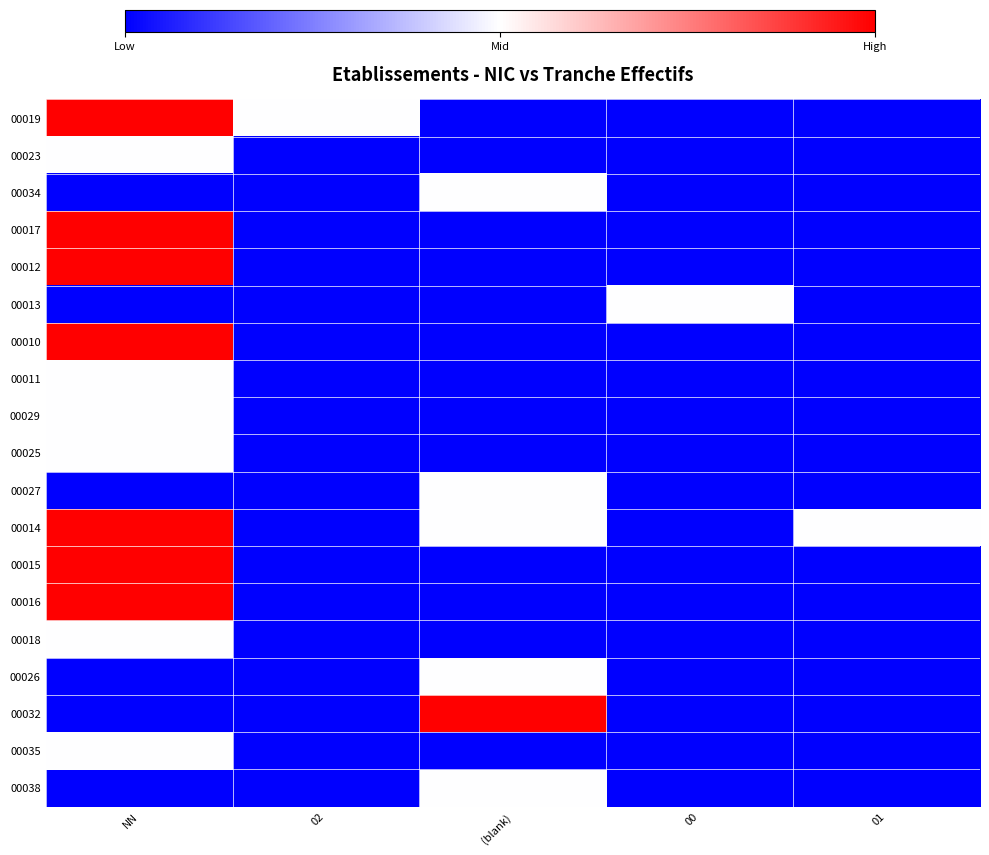

What is the total value across all series at 02?

0.5